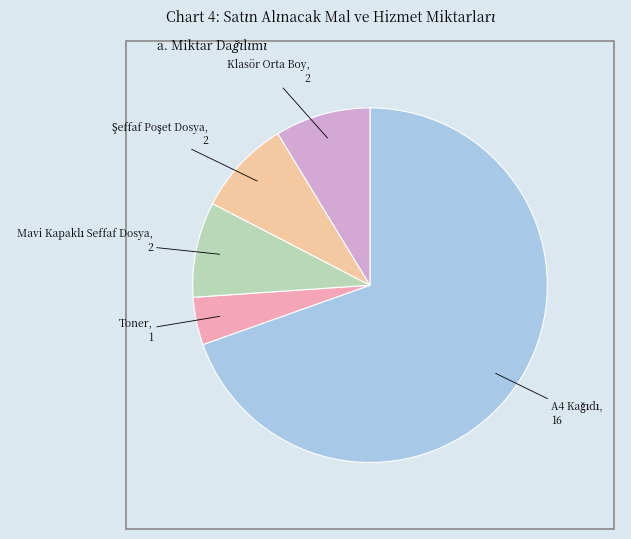

Is there any slice that represents more than half of the pie?

Yes